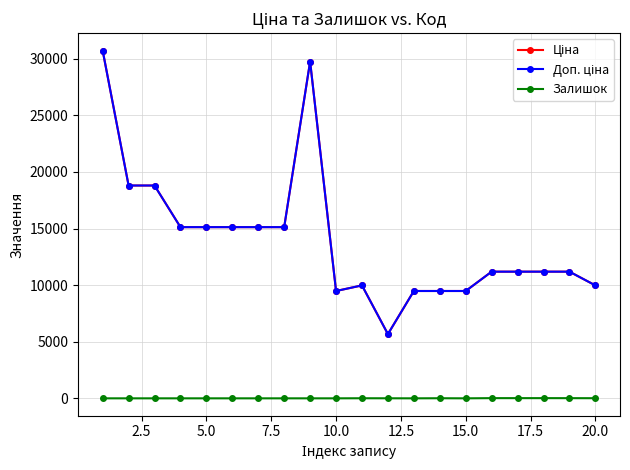

True or false: Доп. ціна has more than 0 points higher than both neighbors.

True